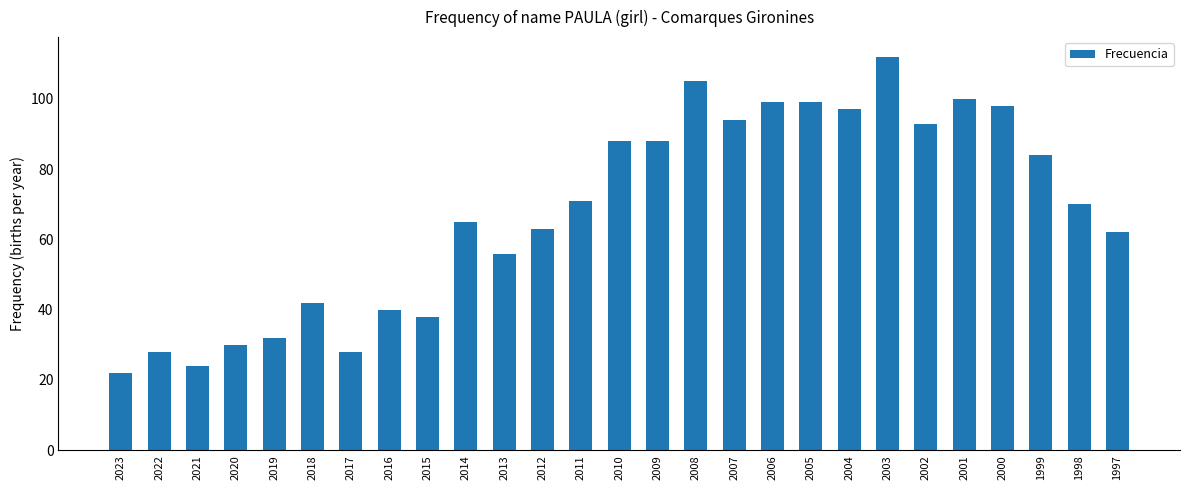

True or false: the data shows 56 at 2007.

False